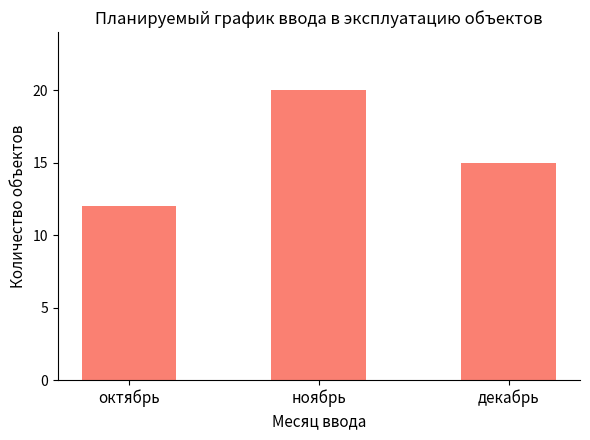

What is the value of the 3rd bar from the left?

15